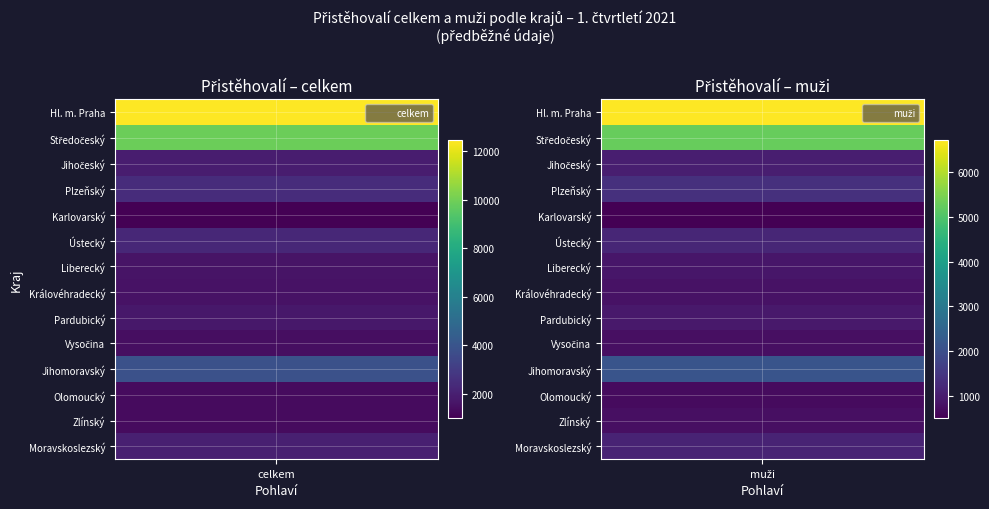

What is the difference between the maximum and minimum values in the Pardubický series?

821